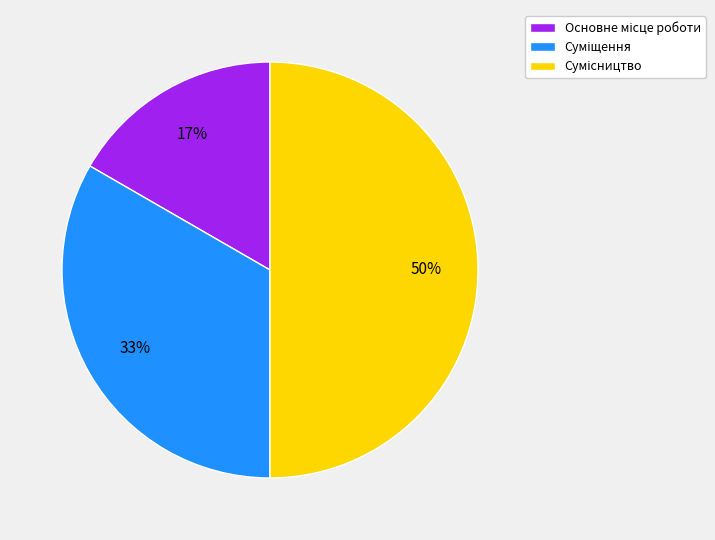

To the nearest percent, what is the difference between the largest and smallest slice percentages?

33%